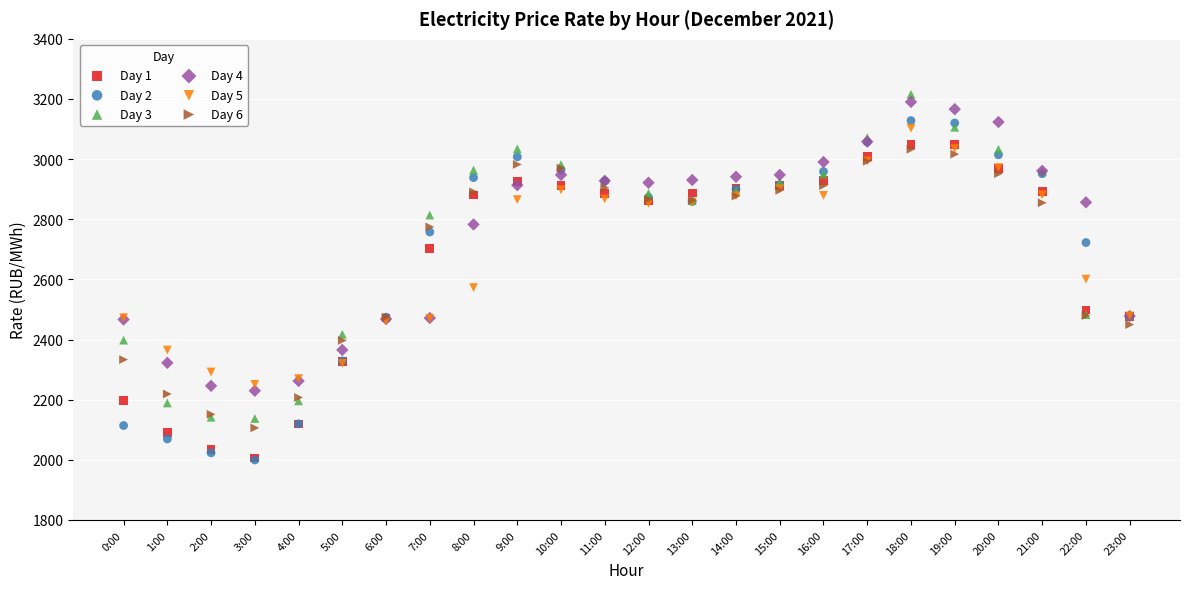

Which series reaches the maximum Y coordinate?

Day 3